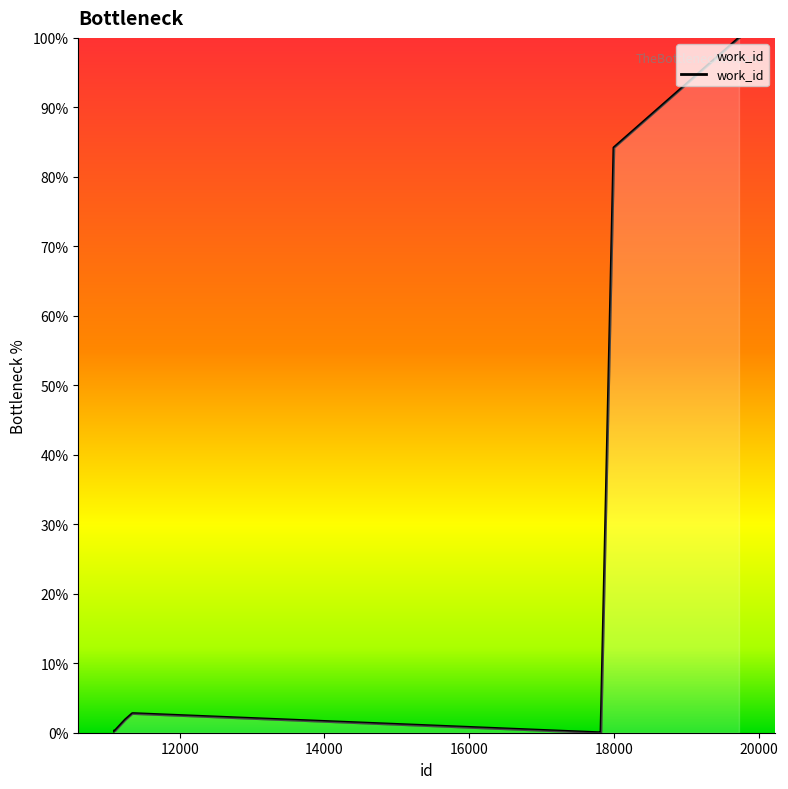

What is the difference between the maximum and minimum values?

100.0